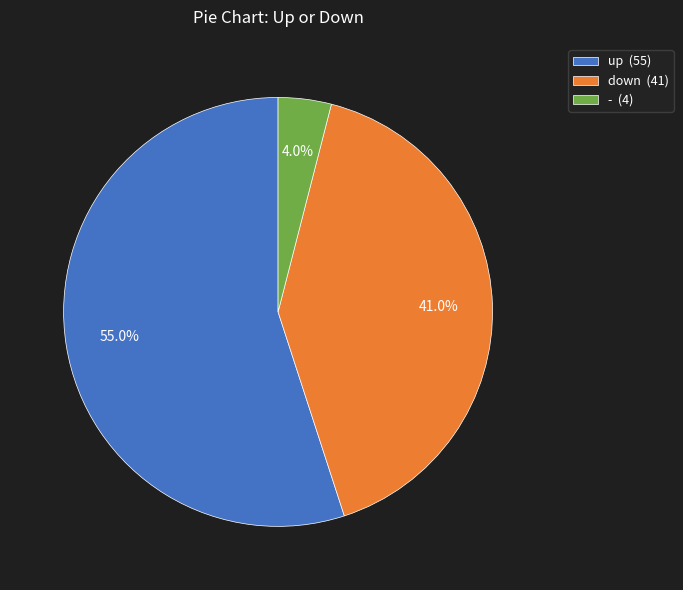

To the nearest percent, what is the difference between the - and down slice percentages?

37%